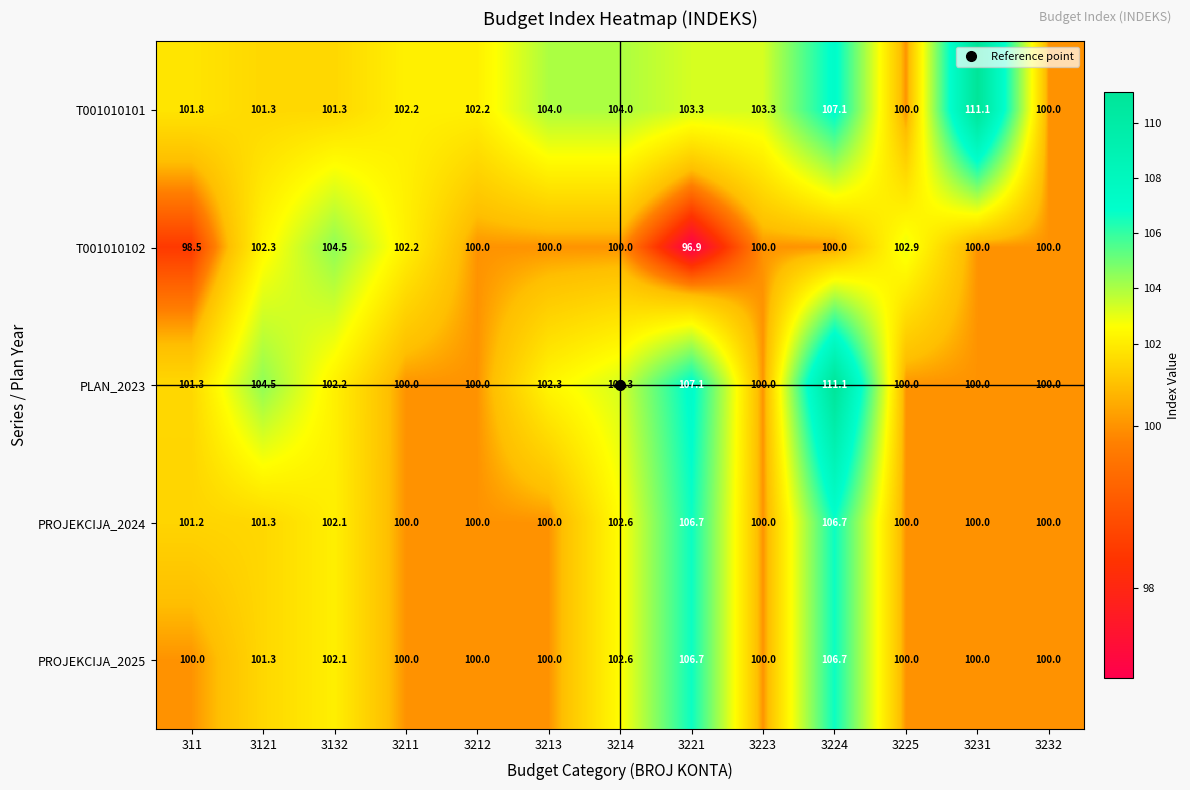

Is it true that PLAN_2023 equals 100.0 at 3223?

True